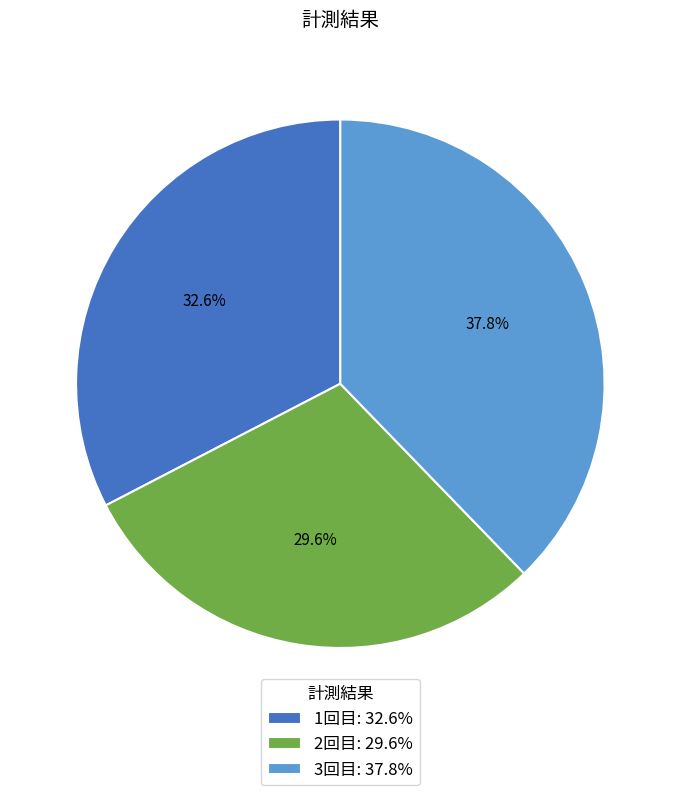

Approximately how many times larger is the value at 3回目 compared to 1回目?

1.2